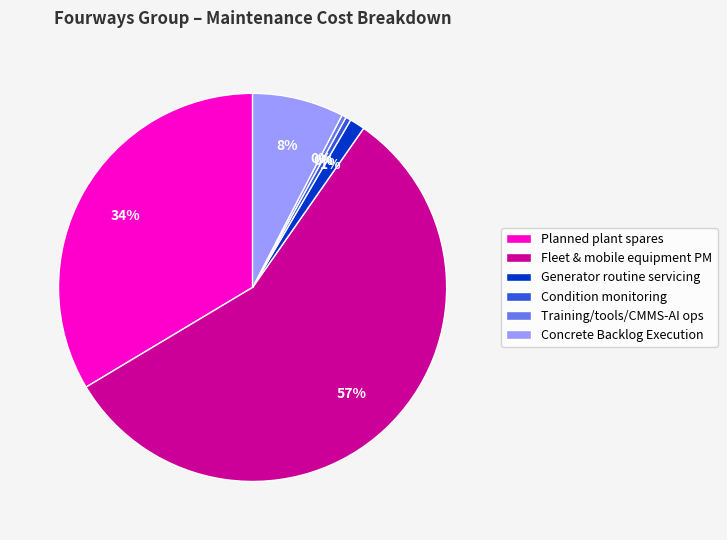

The Training/tools/CMMS-AI ops slice represents 0% of the pie. True or false?

True